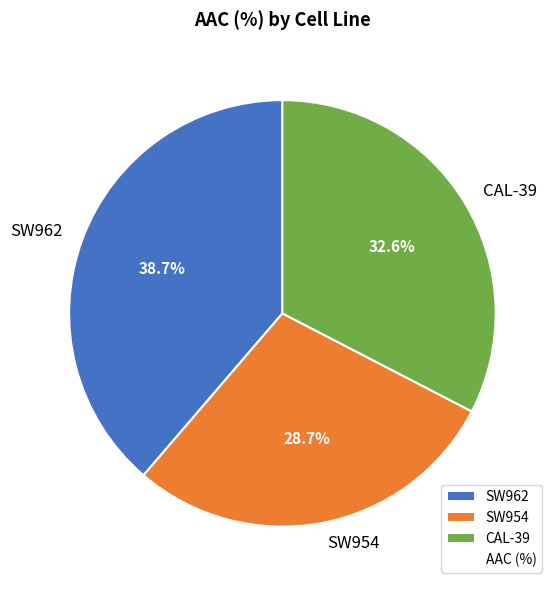

Count the number of slices in the pie.

3